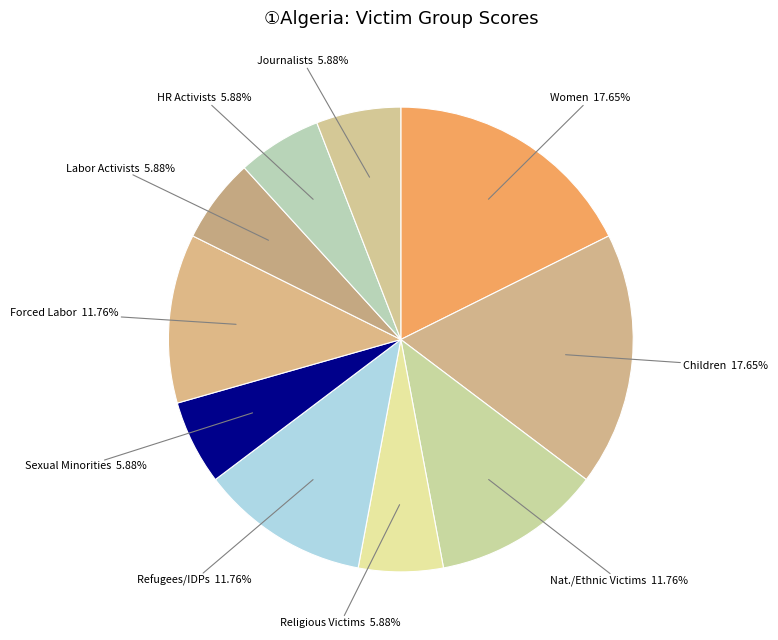

What percentage is the Children slice, to the nearest percent?

18%